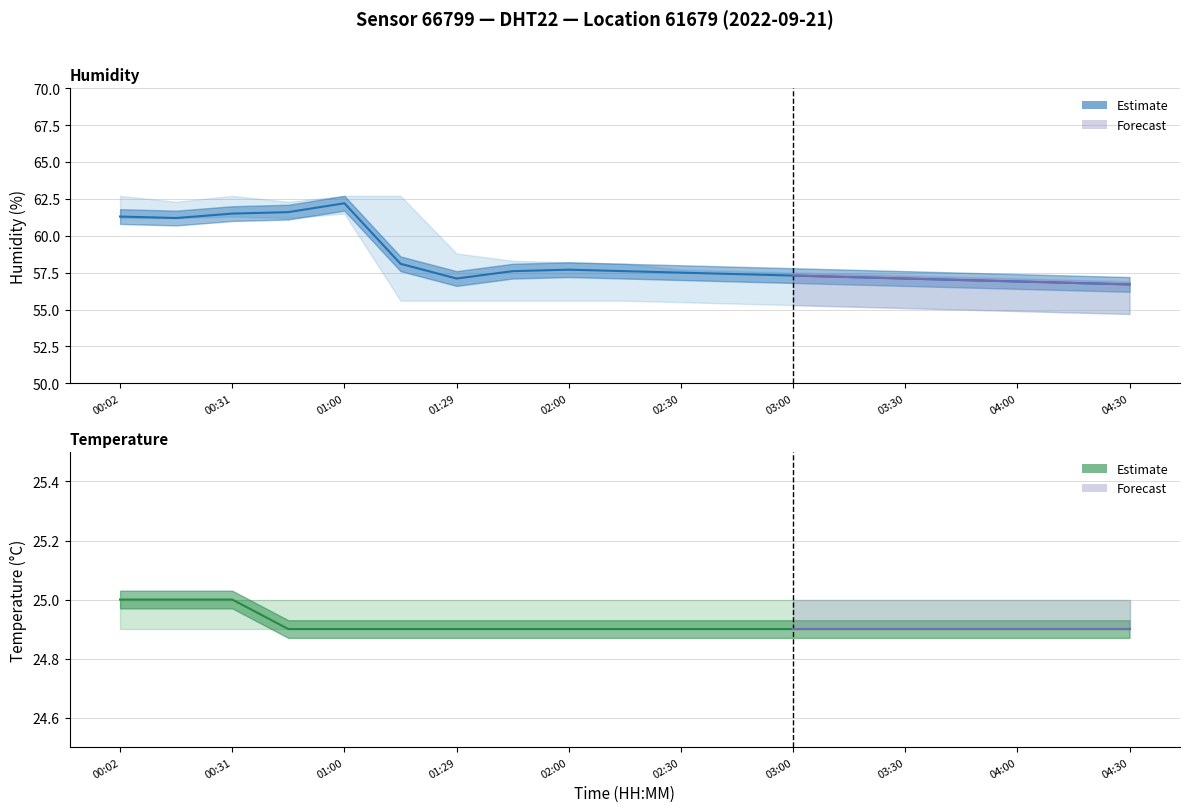

What is the label of the 11th point from the left?

02:30